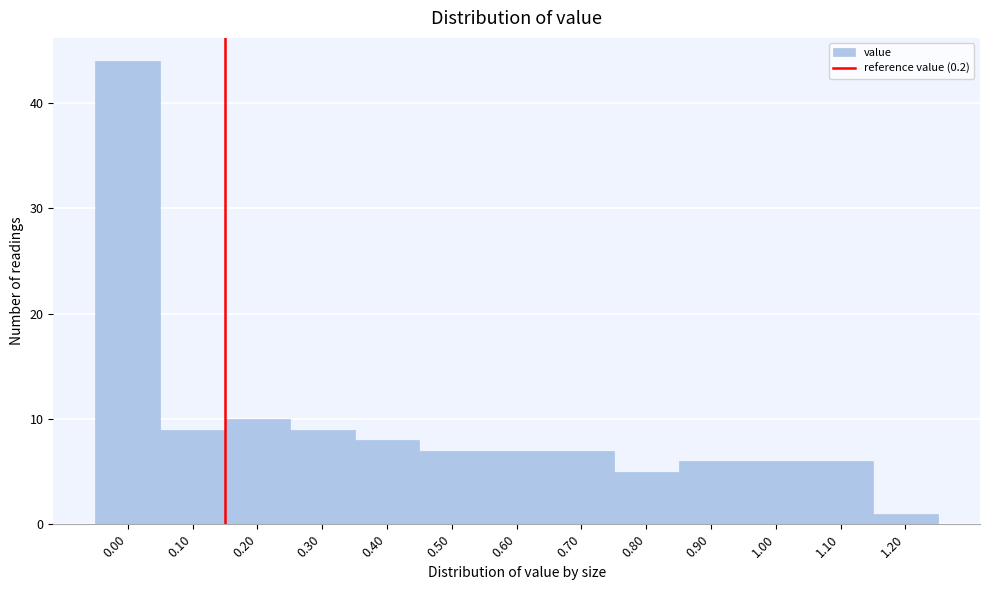

Reading left to right, list all the values displayed in this chart.

44	9	10	9	8	7	7	7	5	6	6	6	1